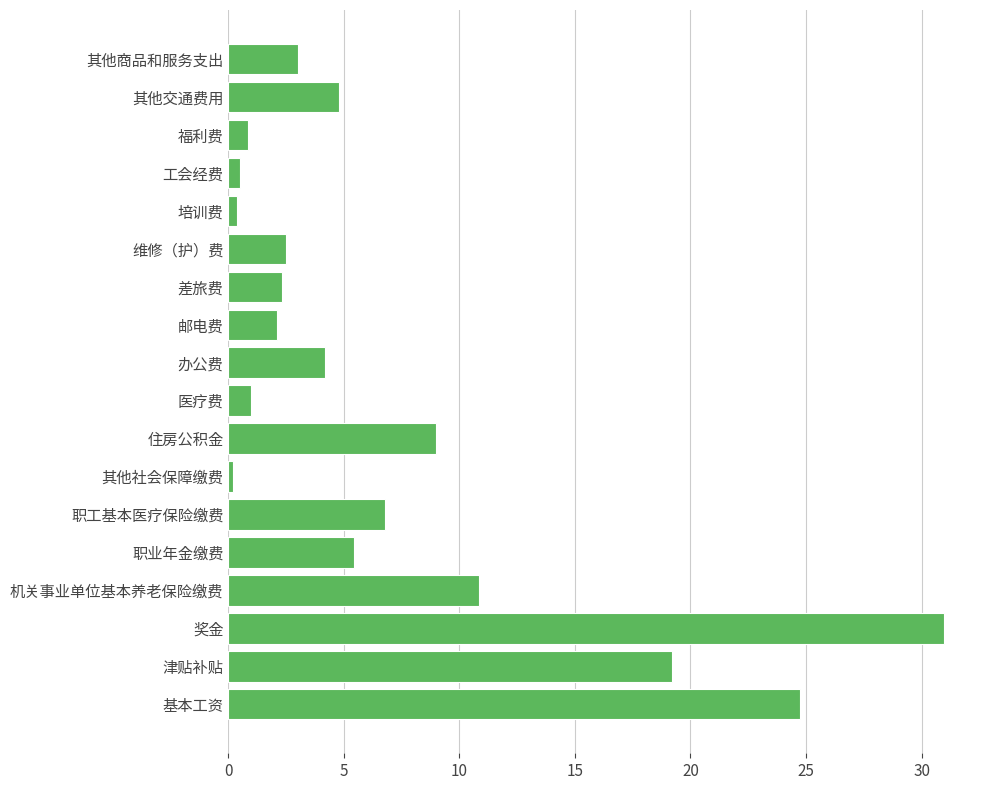

The chart shows a value of 31.0 at 奖金. True or false?

True